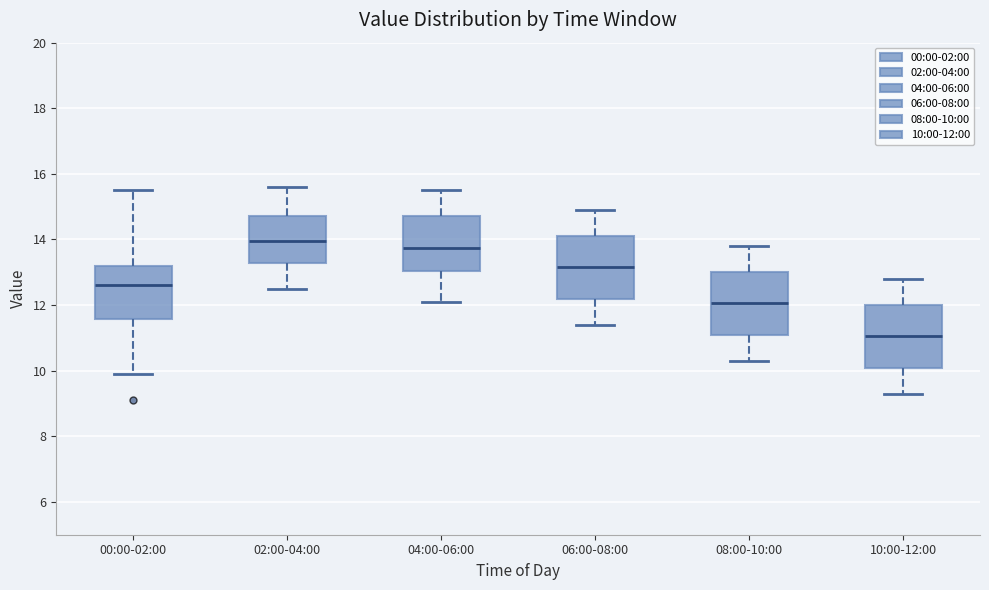

Reading left to right, transcribe this box plot: for each box, give where its median line is, the range the box spans, and where its two whiskers end, as read against the y-axis. The values are not printed on the chart, so give them approximately, as read against the axis.

00:00-02:00: median 12.6, box 11.6 to 13.2, whiskers 10.0 to 15.6
02:00-04:00: median 14.0, box 13.2 to 14.8, whiskers 12.6 to 15.6
04:00-06:00: median 13.8, box 13.0 to 14.8, whiskers 12.2 to 15.6
06:00-08:00: median 13.2, box 12.2 to 14.2, whiskers 11.4 to 15.0
08:00-10:00: median 12.0, box 11.0 to 13.0, whiskers 10.4 to 13.8
10:00-12:00: median 11.0, box 10.0 to 12.0, whiskers 9.4 to 12.8